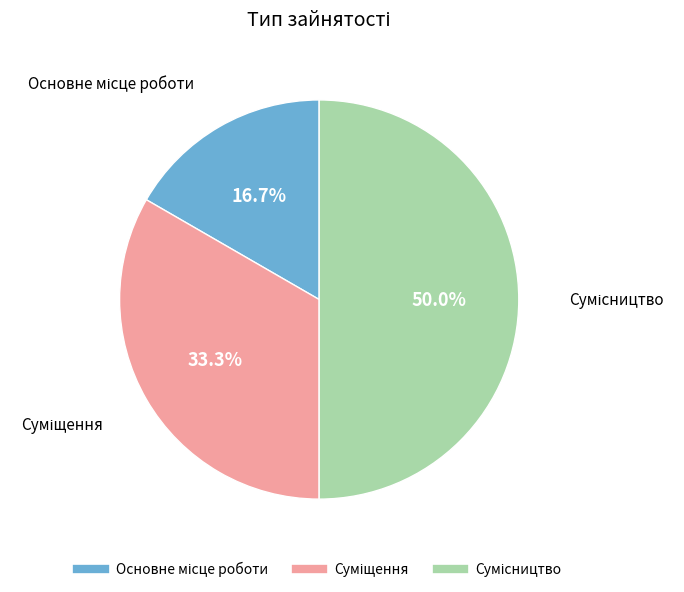

How many segments does this pie chart have?

3